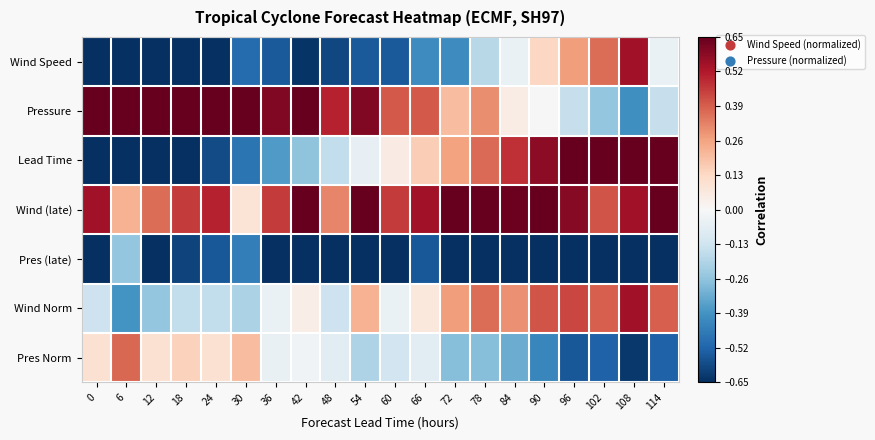

Reading left to right, list all the values displayed in this chart.

Wind Speed: 0=-0.8	6=-1.0	12=-0.9	18=-0.8	24=-0.8	30=-0.5	36=-0.5	42=-0.6	48=-0.6	54=-0.5	60=-0.5	66=-0.4	72=-0.4	78=-0.2	84=-0.0	90=0.1	96=0.3	102=0.4	108=0.5	114=-0.0
Pressure: 0=0.9	6=1.0	12=0.9	18=0.9	24=0.8	30=0.9	36=0.6	42=0.7	48=0.5	54=0.6	60=0.4	66=0.4	72=0.2	78=0.3	84=0.1	90=0.0	96=-0.2	102=-0.2	108=-0.4	114=-0.2
Lead Time: 0=-1.0	6=-0.9	12=-0.8	18=-0.7	24=-0.6	30=-0.5	36=-0.4	42=-0.3	48=-0.2	54=-0.1	60=0.1	66=0.2	72=0.3	78=0.4	84=0.5	90=0.6	96=0.7	102=0.8	108=0.9	114=1.0
Wind (late): 0=0.5	6=0.2	12=0.4	18=0.5	24=0.5	30=0.1	36=0.5	42=0.7	48=0.3	54=1.0	60=0.5	66=0.5	72=1.0	78=0.9	84=0.6	90=0.7	96=0.6	102=0.4	108=0.5	114=0.8
Pres (late): 0=-0.7	6=-0.2	12=-0.7	18=-0.6	24=-0.6	30=-0.4	36=-0.7	42=-0.8	48=-0.7	54=-1.0	60=-0.7	66=-0.6	72=-0.8	78=-0.8	84=-0.7	90=-0.8	96=-0.9	102=-0.8	108=-0.8	114=-0.9
Wind Norm: 0=-0.1	6=-0.4	12=-0.3	18=-0.2	24=-0.2	30=-0.2	36=-0.0	42=0.0	48=-0.1	54=0.2	60=-0.0	66=0.1	72=0.3	78=0.4	84=0.3	90=0.4	96=0.4	102=0.4	108=0.5	114=0.4
Pres Norm: 0=0.1	6=0.4	12=0.1	18=0.1	24=0.1	30=0.2	36=-0.0	42=-0.0	48=-0.1	54=-0.2	60=-0.1	66=-0.1	72=-0.3	78=-0.3	84=-0.3	90=-0.4	96=-0.6	102=-0.5	108=-0.6	114=-0.5